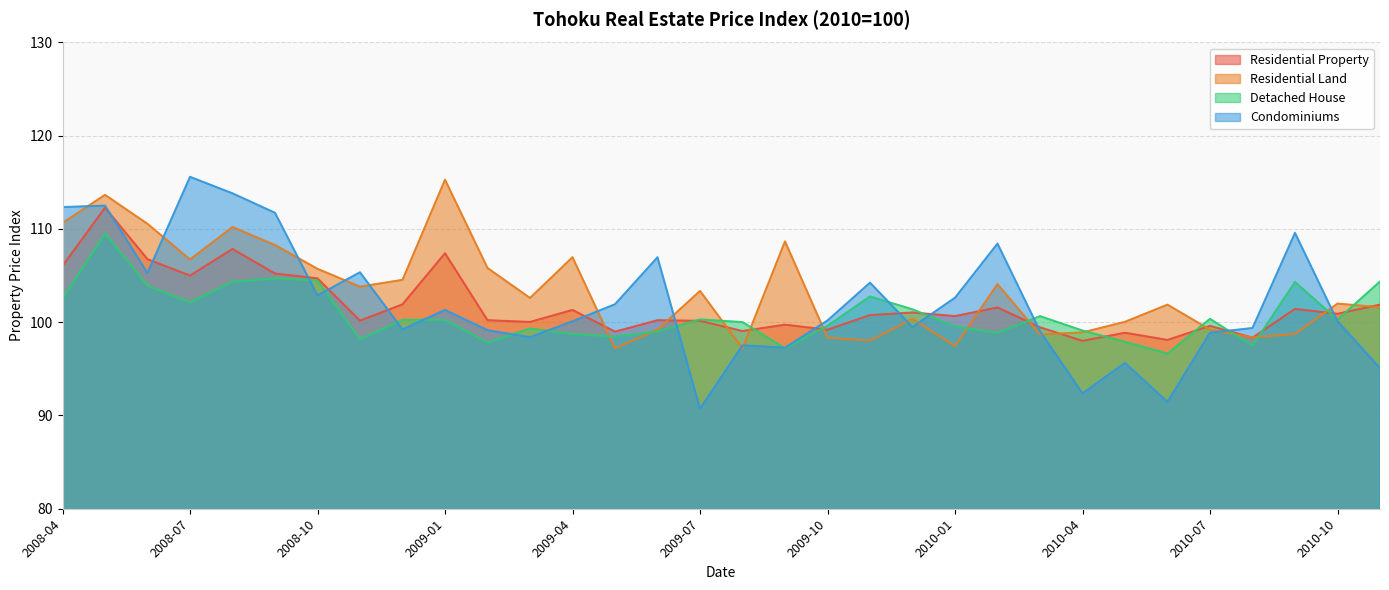

Which category has the lowest value across all series?

2009-07